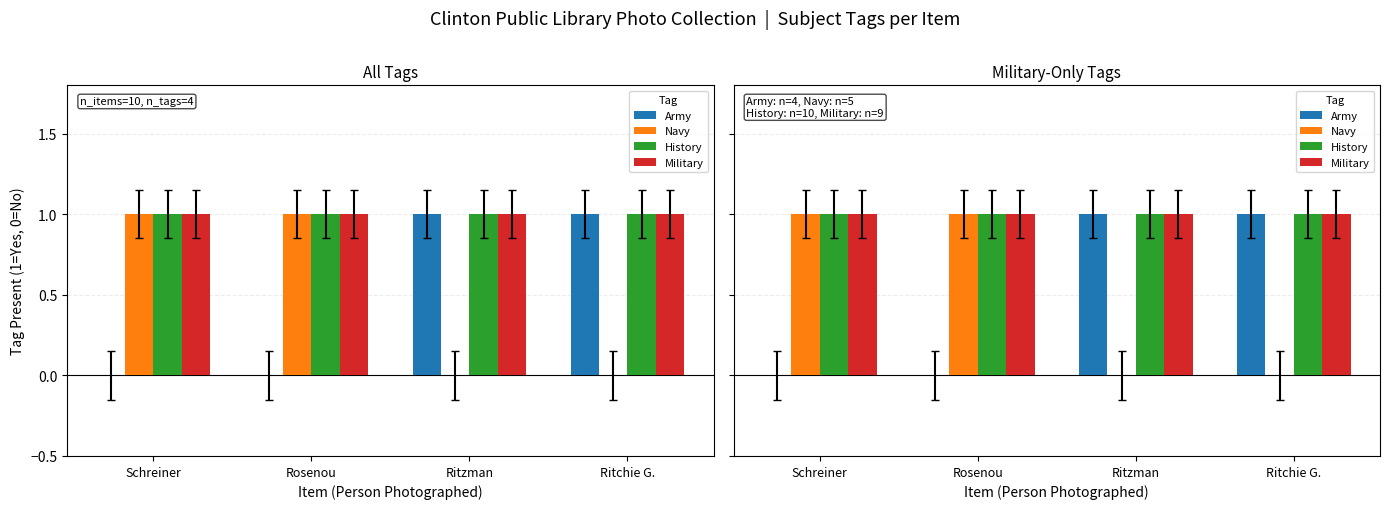

At how many categories does at least one series exceed 0?

4